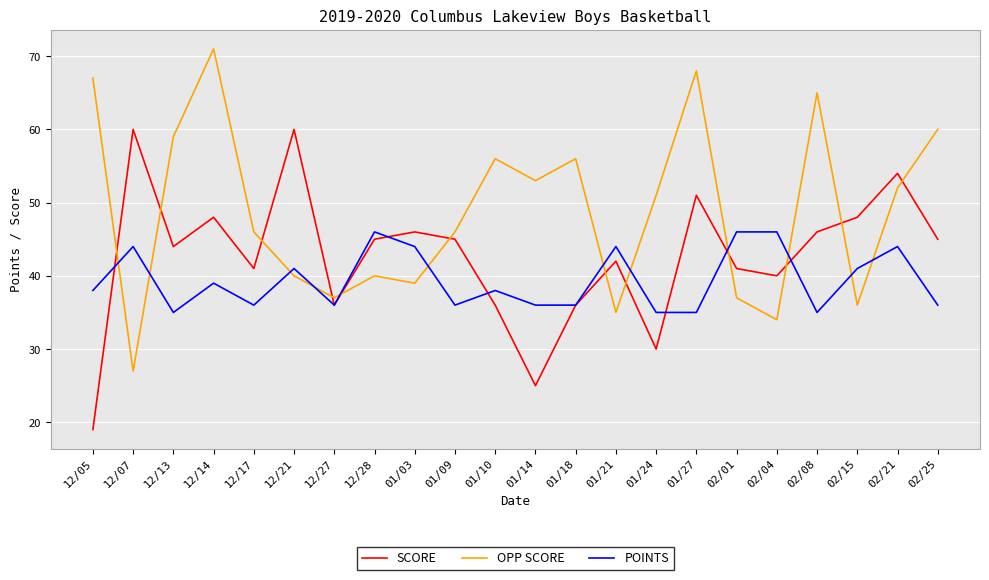

What is the difference between the highest and lowest values at 12/14?

32